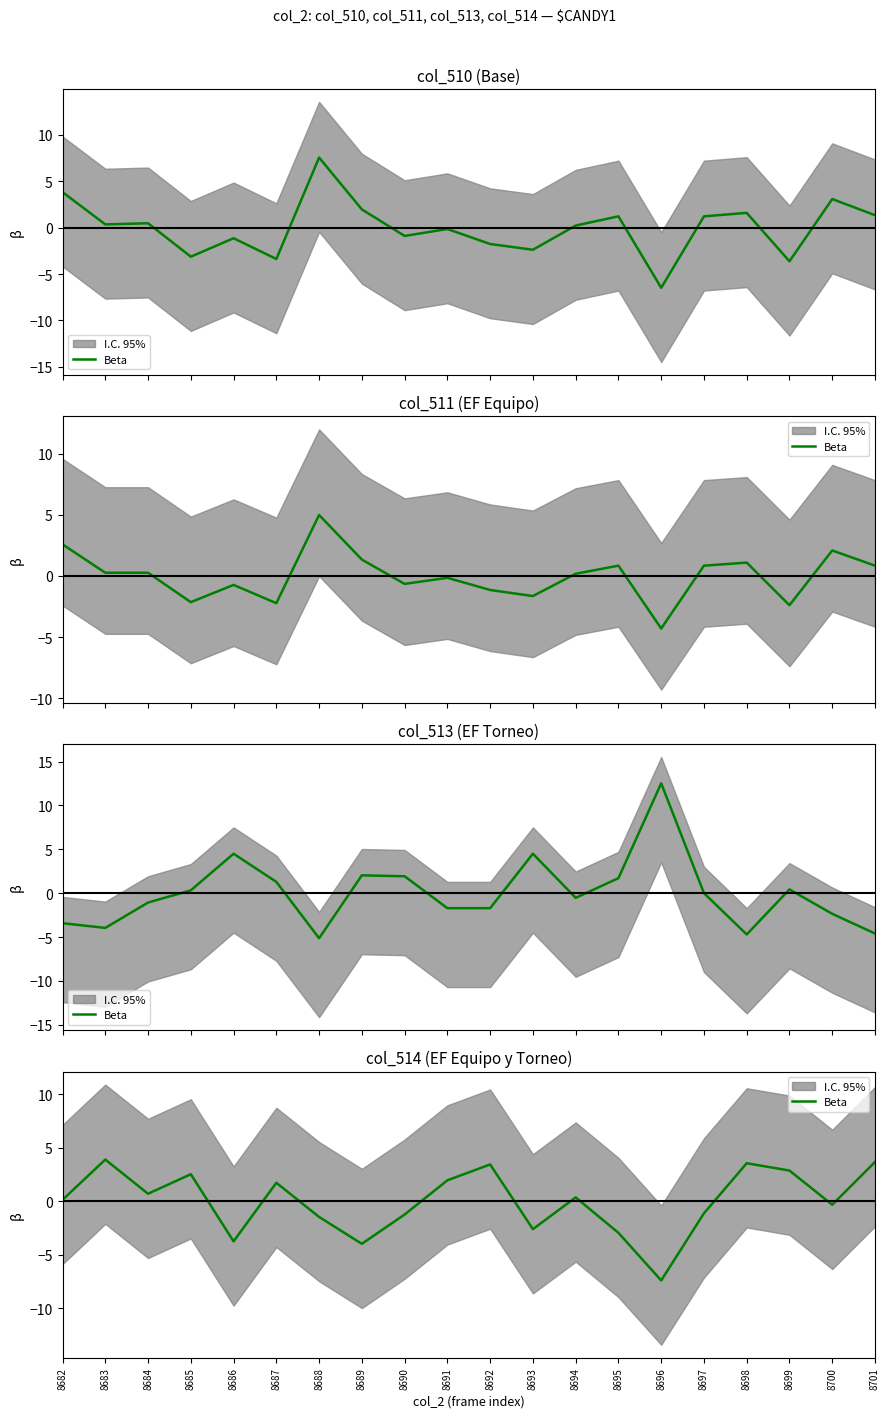

Reading right to left, list all the values displayed in this chart.

8701=3.7	8700=-0.3	8699=2.9	8698=3.6	8697=-1.1	8696=-7.4	8695=-2.9	8694=0.4	8693=-2.6	8692=3.4	8691=2.0	8690=-1.2	8689=-4.0	8688=-1.5	8687=1.7	8686=-3.7	8685=2.5	8684=0.7	8683=3.9	8682=0.1